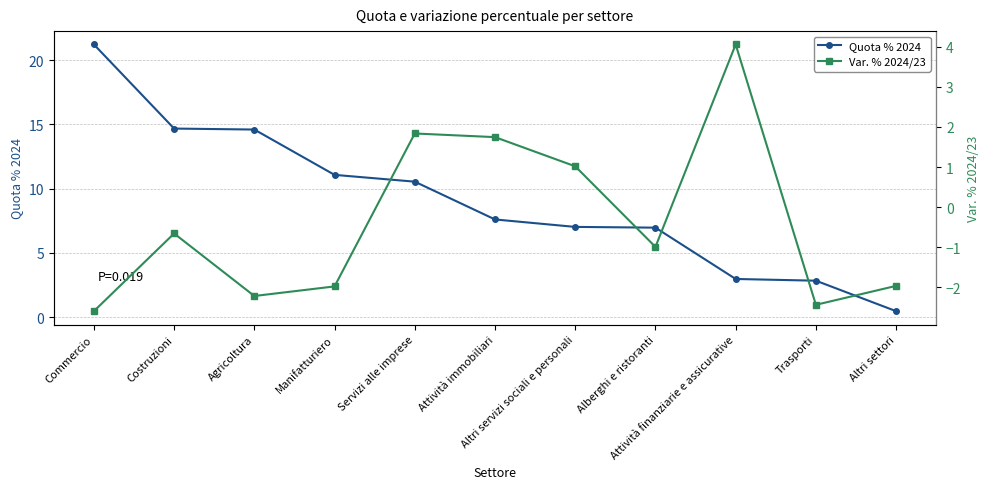

What is the label of the 2nd point from the left?

Costruzioni